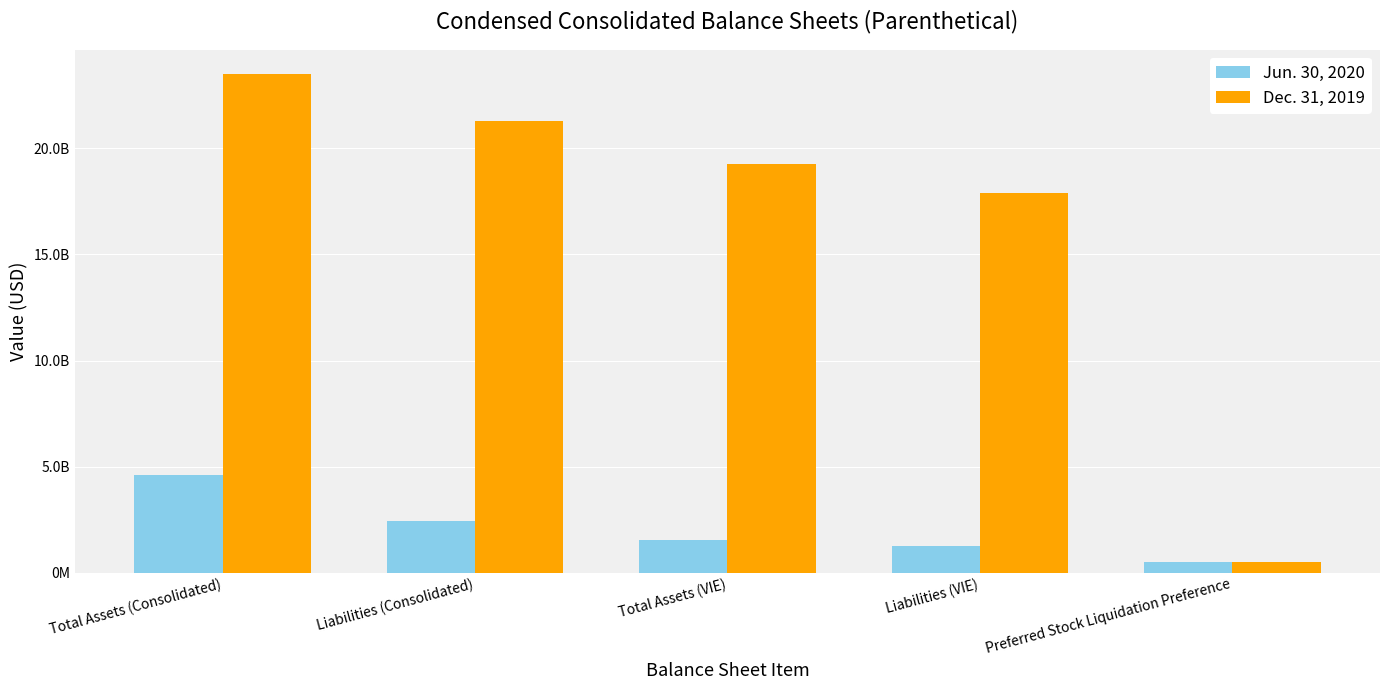

Are the bars horizontal?

No